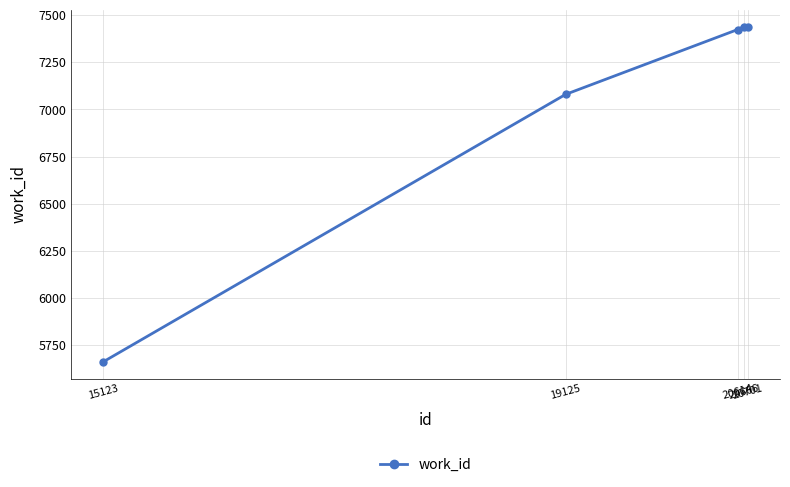

What is the value of the 5th point from the left?

7439